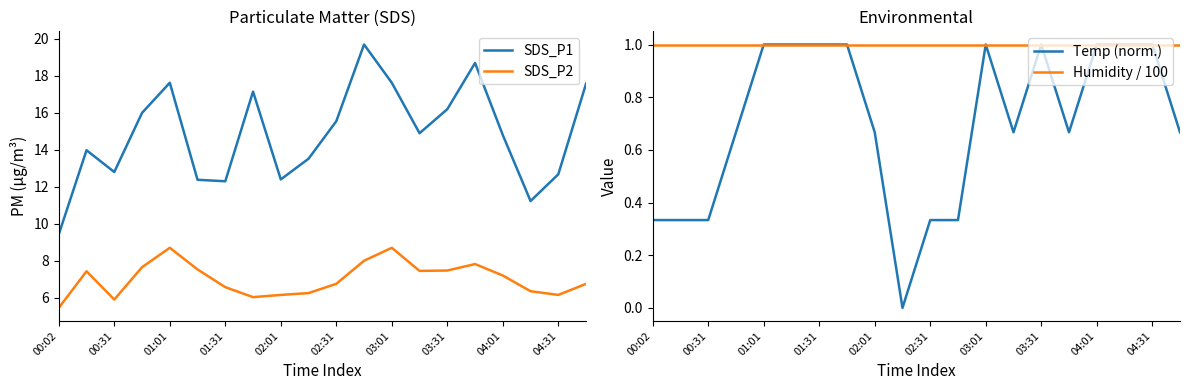

The value of SDS_P1 at 04:01 is 7.2. True or false?

False